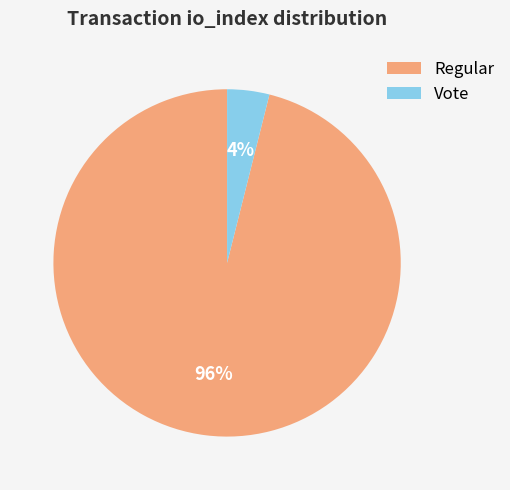

Which category has the smallest portion of the pie?

Vote